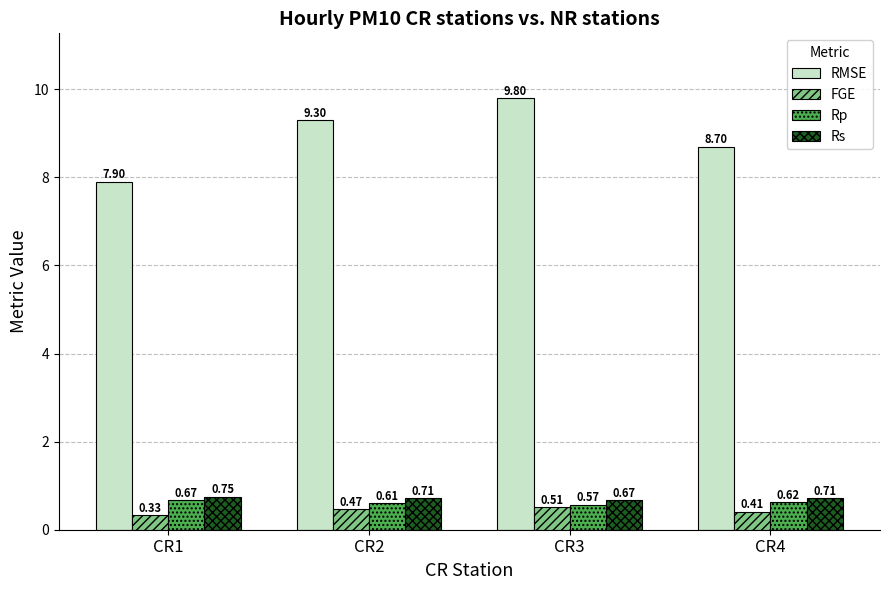

What is the total value across all series at CR4?

10.4